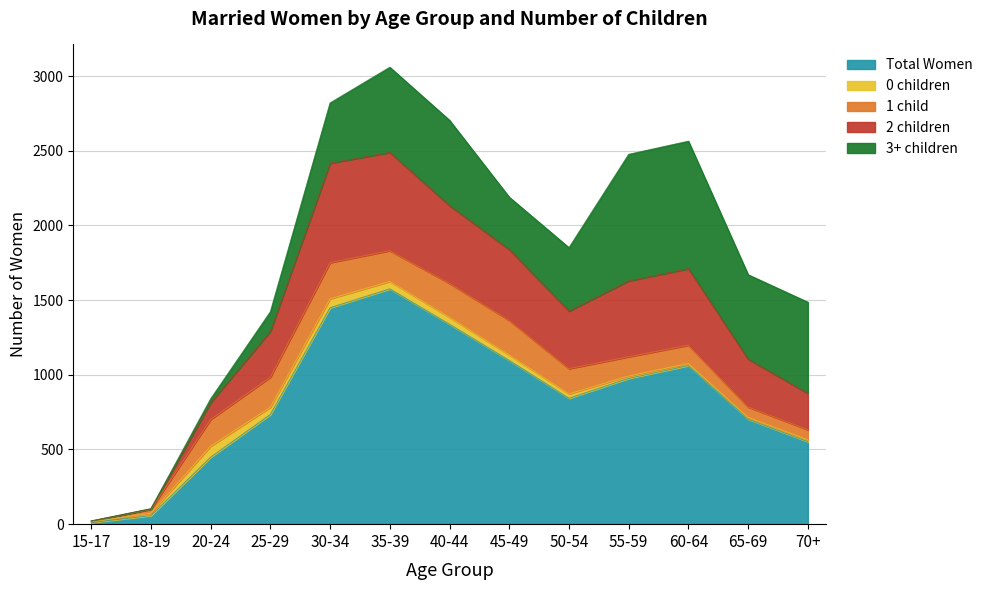

Rank the series by their maximum value, from highest to lowest.

Total Women, 3+ children, 2 children, 1 child, 0 children